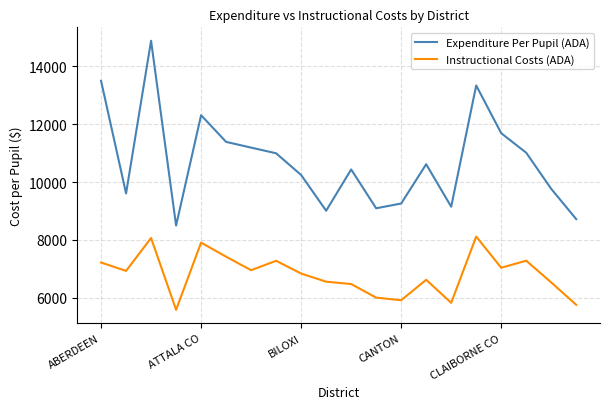

Which series has the largest total across all categories?

Expenditure Per Pupil (ADA)